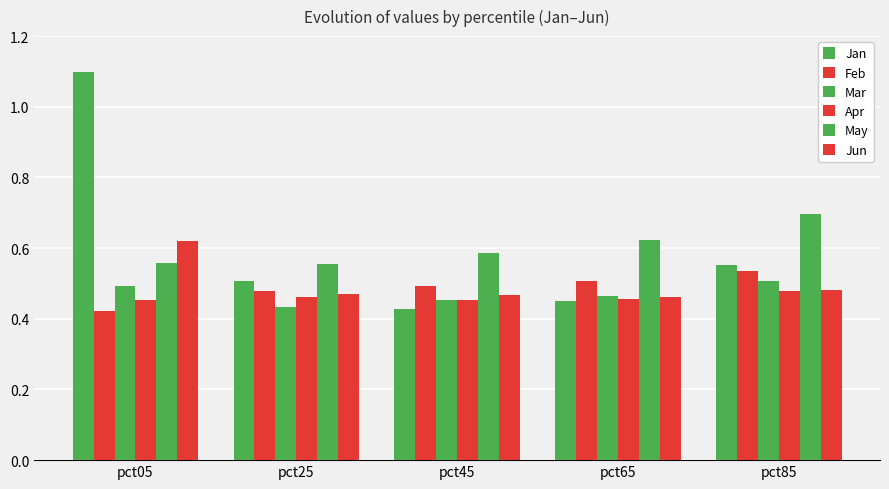

Where is May nearest to the value 0?

pct25